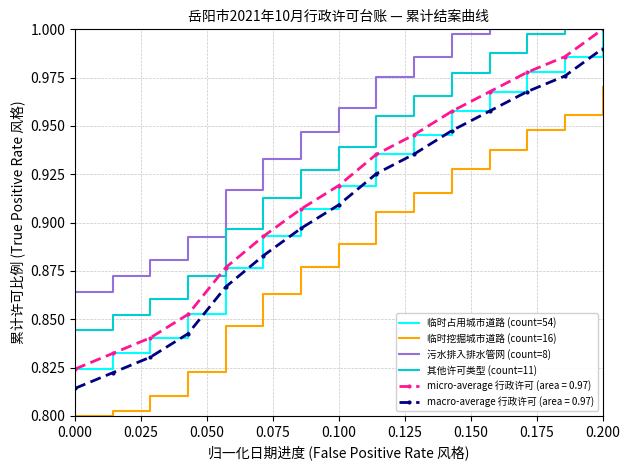

Which series has the largest range (max minus min)?

临时占用城市道路 (count=54)